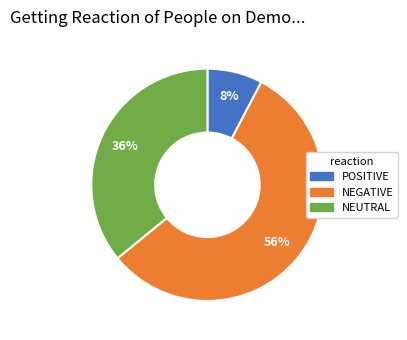

To the nearest percent, what is the average slice percentage?

33%